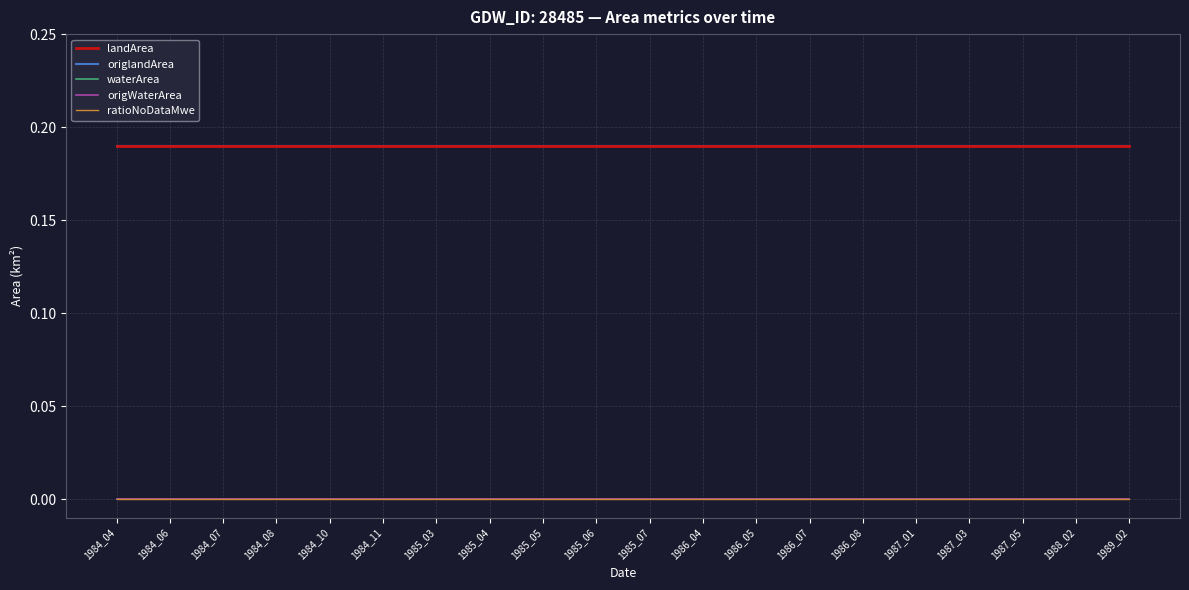

What is the difference between the highest and lowest values at 1985_07?

0.2